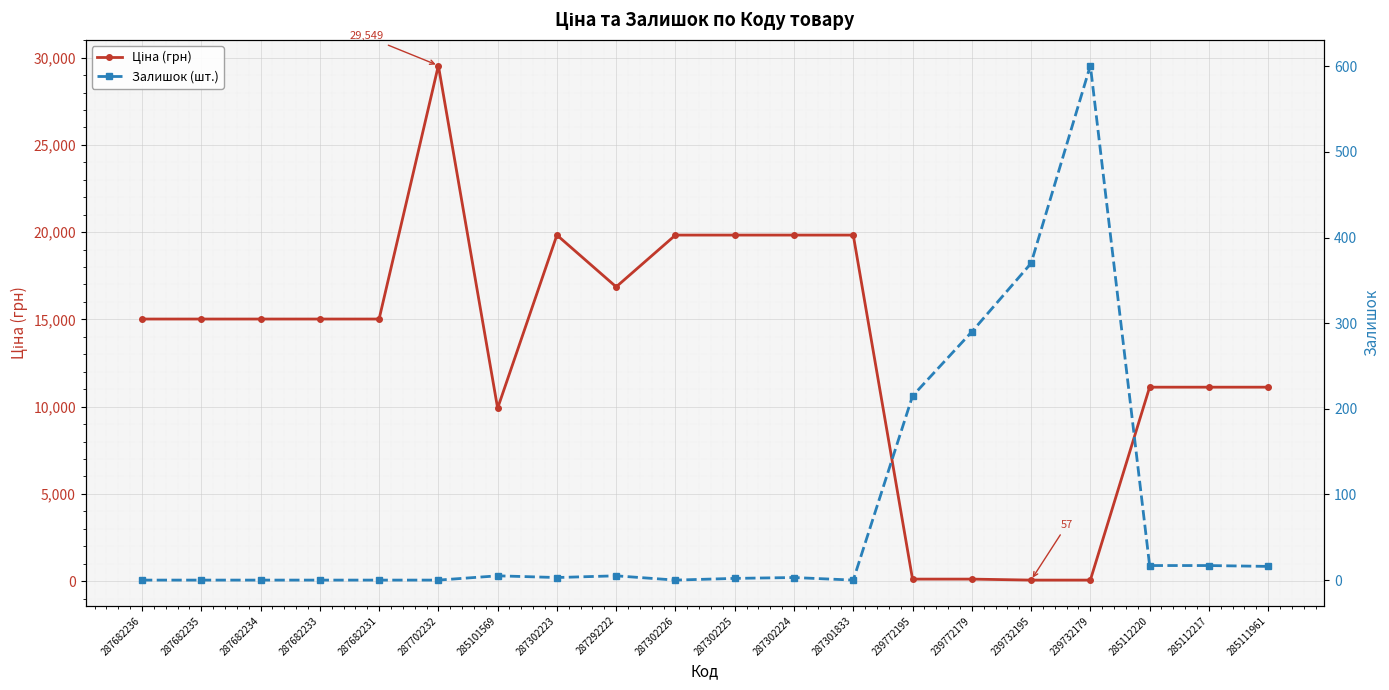

What are all the series names shown in the legend?

Ціна (грн), Залишок (шт.)